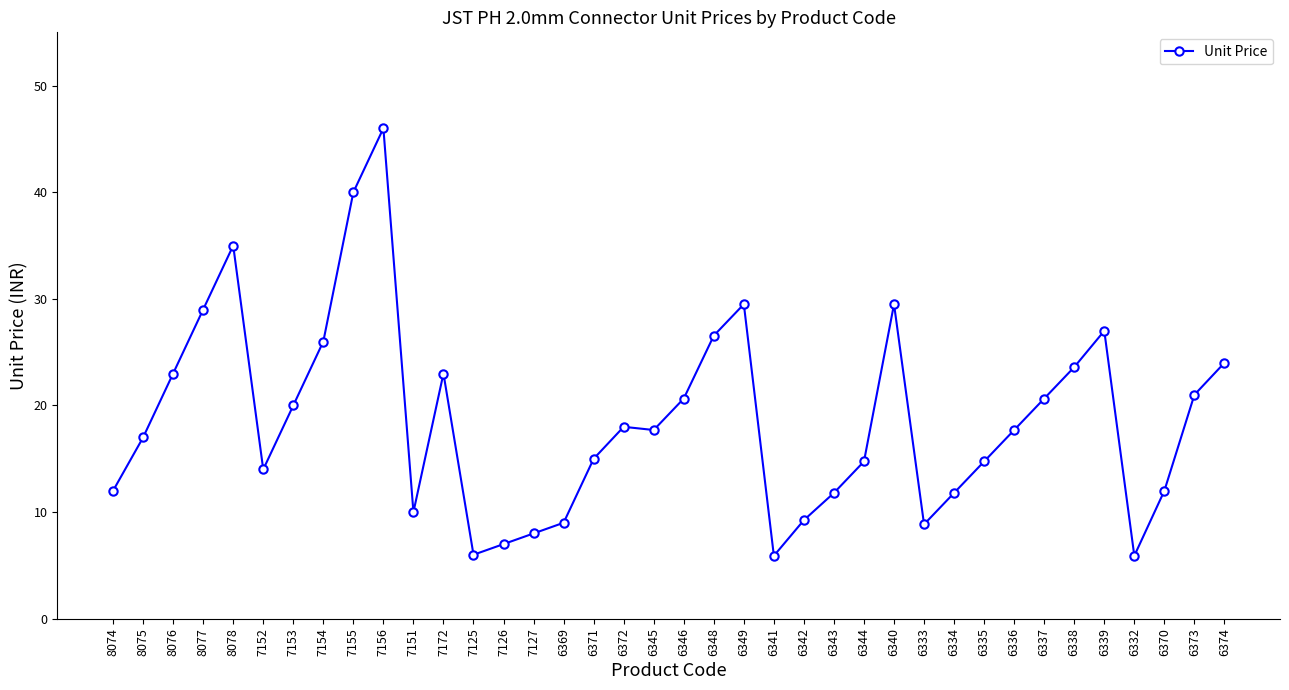

What is the difference between the second highest and second lowest values?

34.1